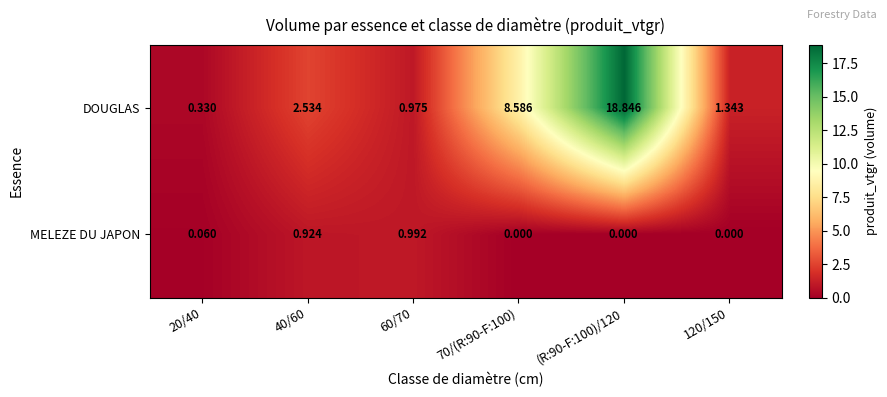

Is the value of DOUGLAS at 40/60 greater than the value of MELEZE DU JAPON at (R:90-F:100)/120?

Yes